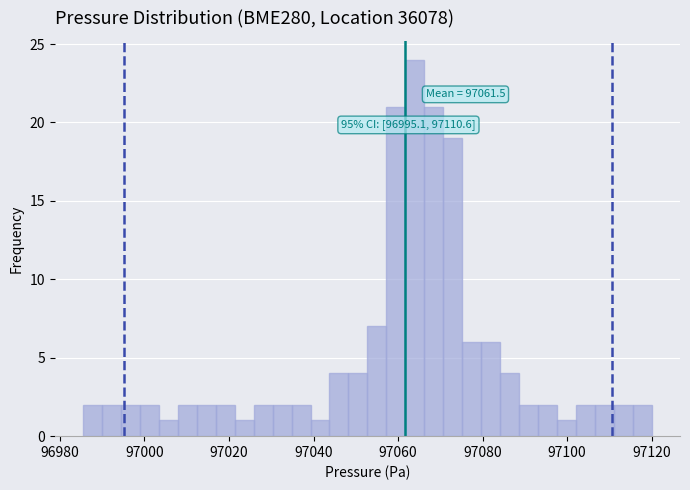

Around what value on the x-axis is the tallest bar? Give the approximate position of its centre, as read against the axis.

97064